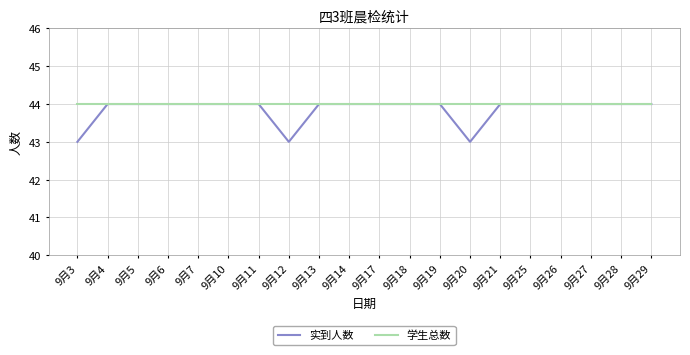

Which series has the largest range (max minus min)?

实到人数